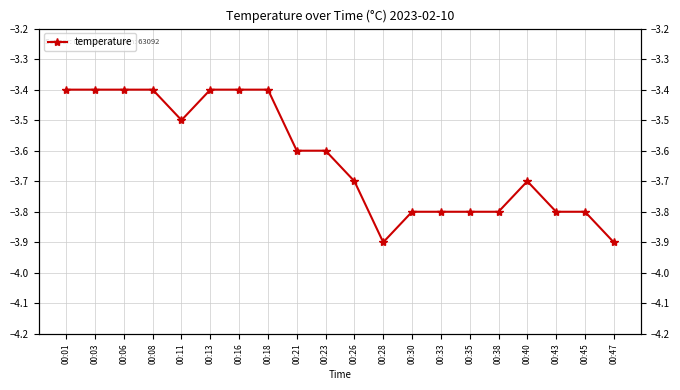

What is the difference between the values at 00:40 and 00:45?

0.1